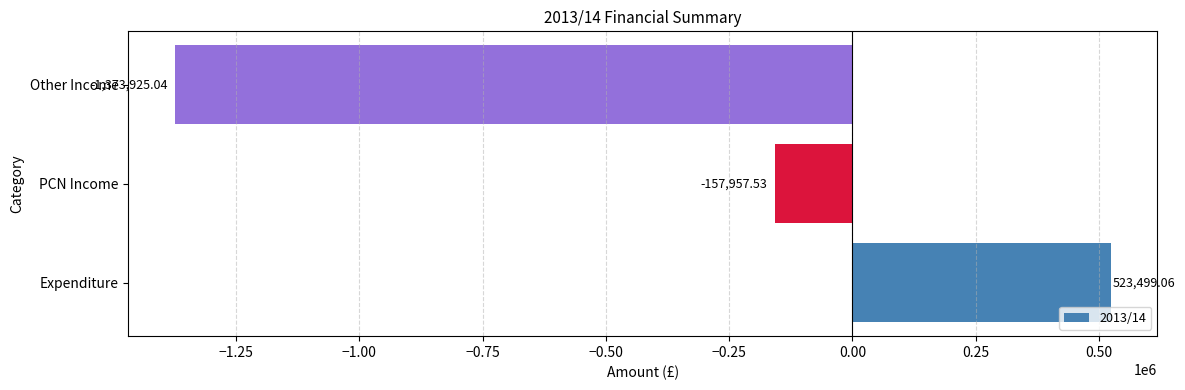

What is the change in value from PCN Income to Other Income?

-1215967.5